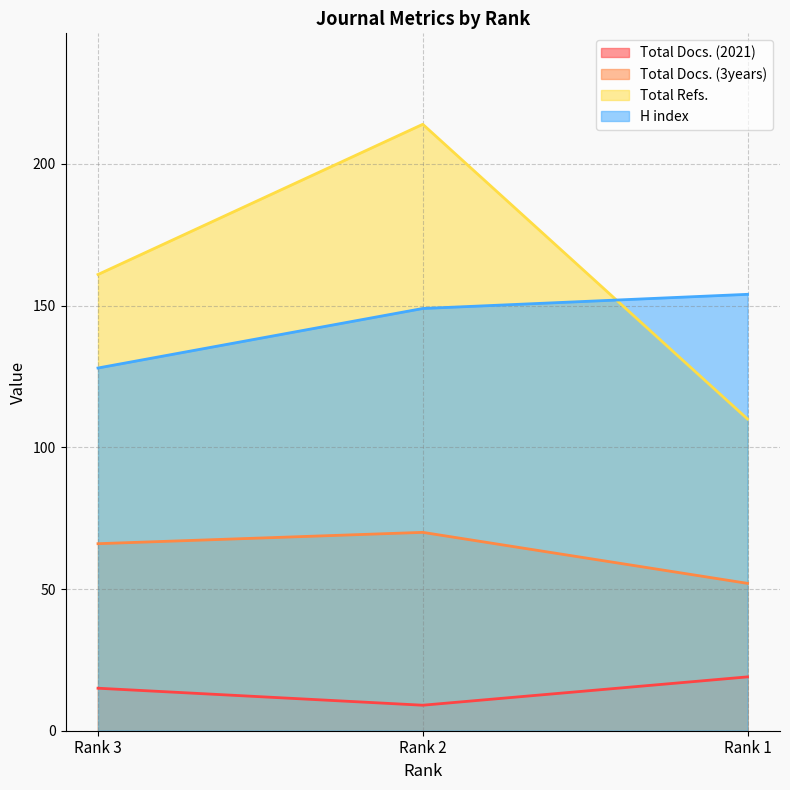

What is the sum of all H index values?

431